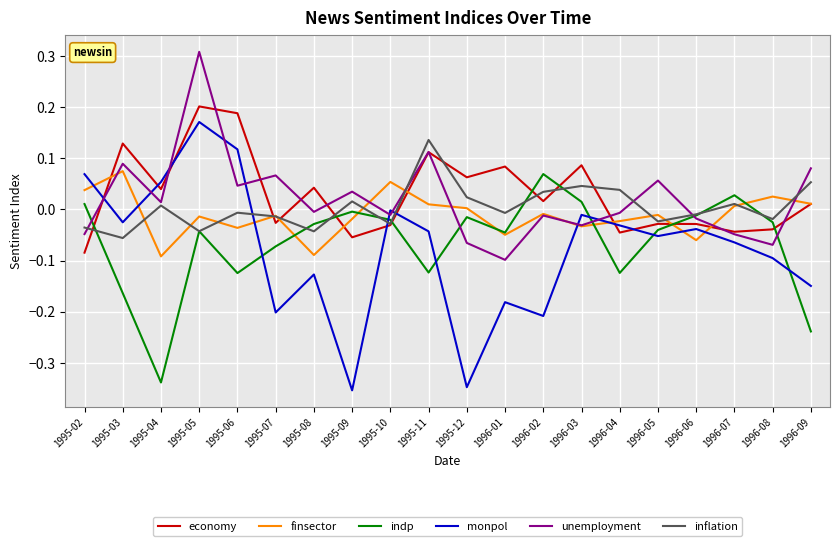

Which category has the highest value in the finsector series?

1995-03